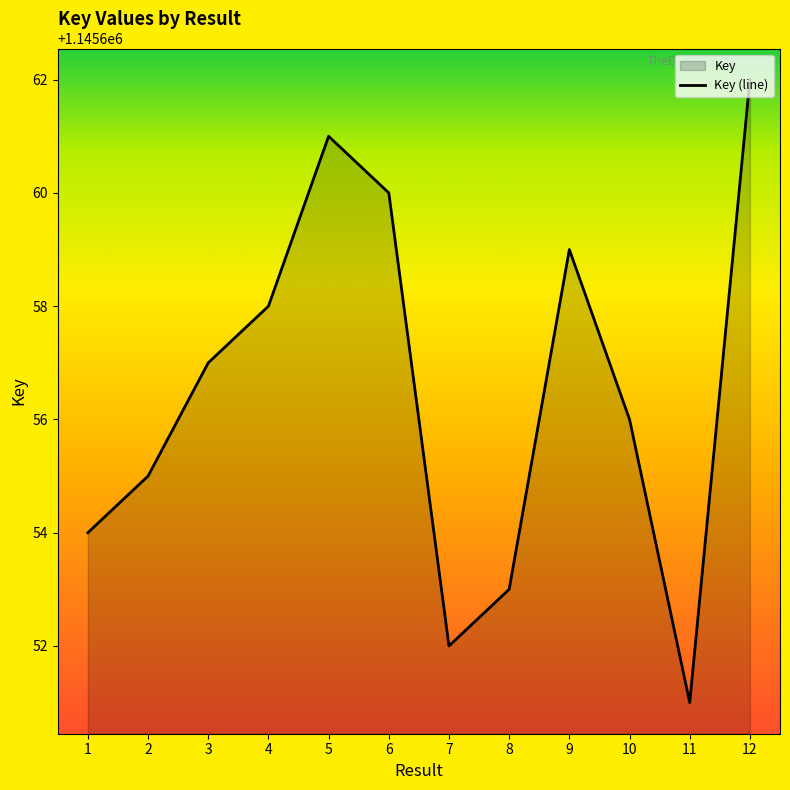

Does the chart display data point markers on the line(s)?

No